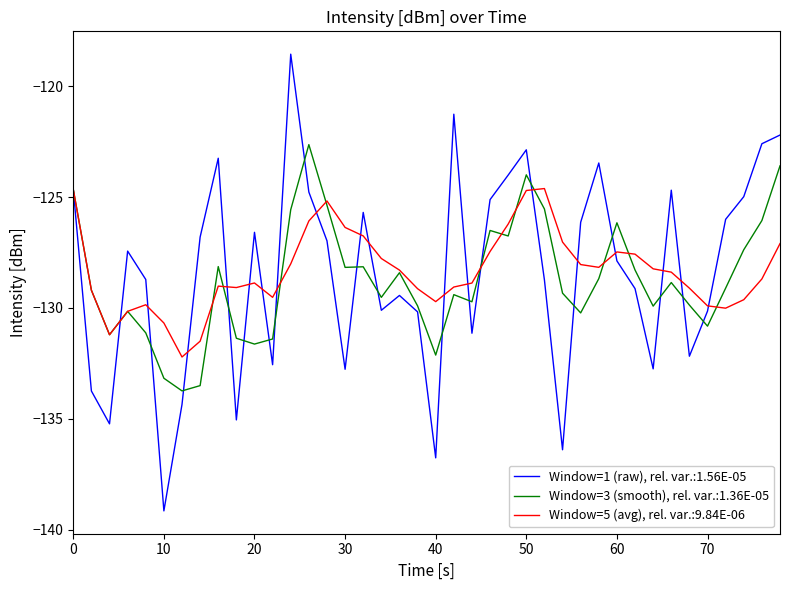

Which series has the widest spread of values?

Window=1 (raw), rel. var.:1.56E-05